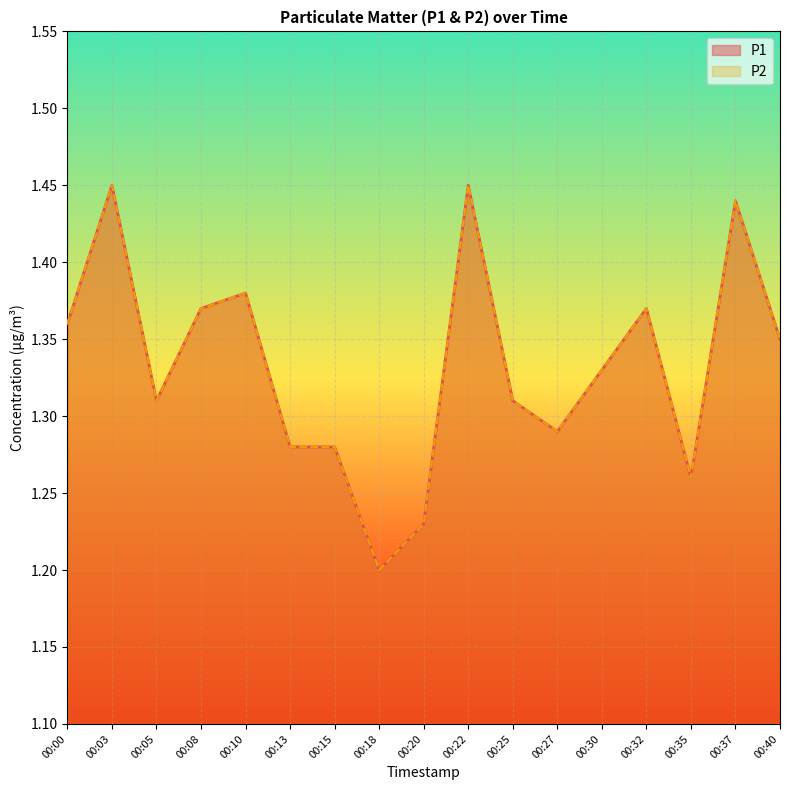

What is the sum of all P1 values?

22.7